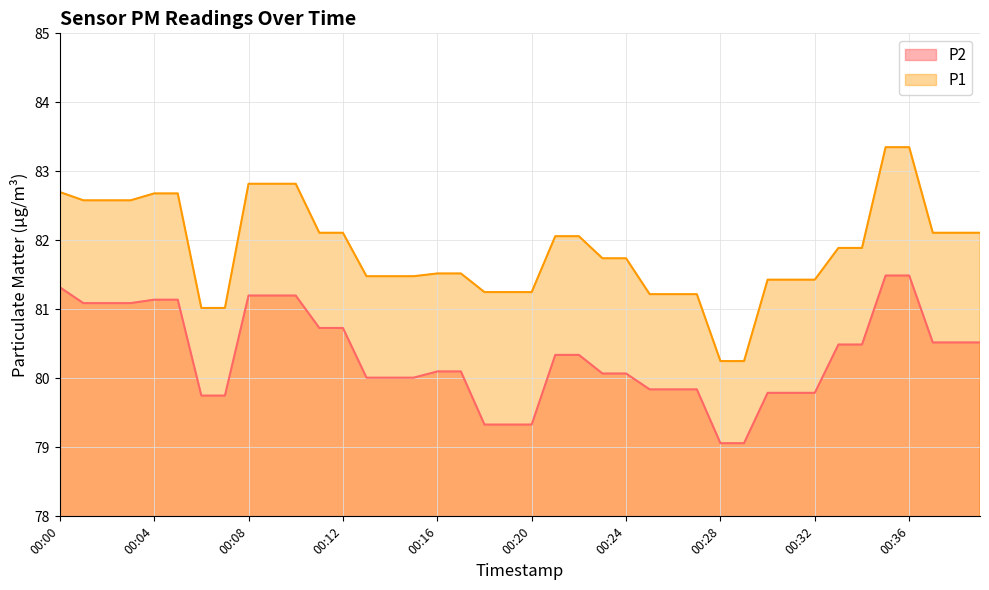

How many distinct data groups are displayed?

2